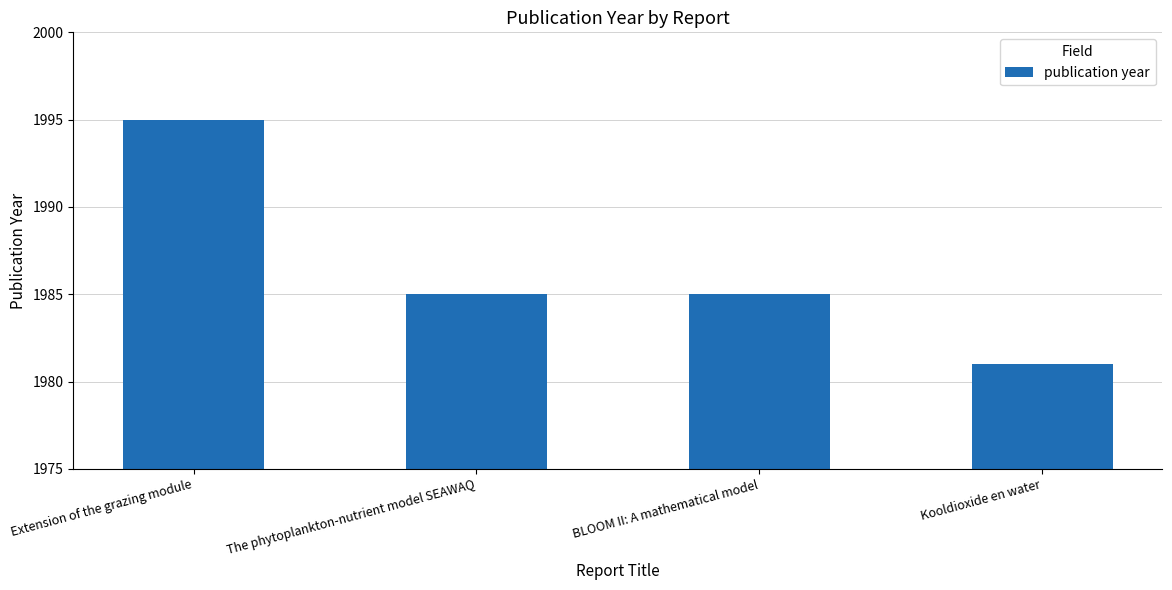

How many data points does each series have?

4